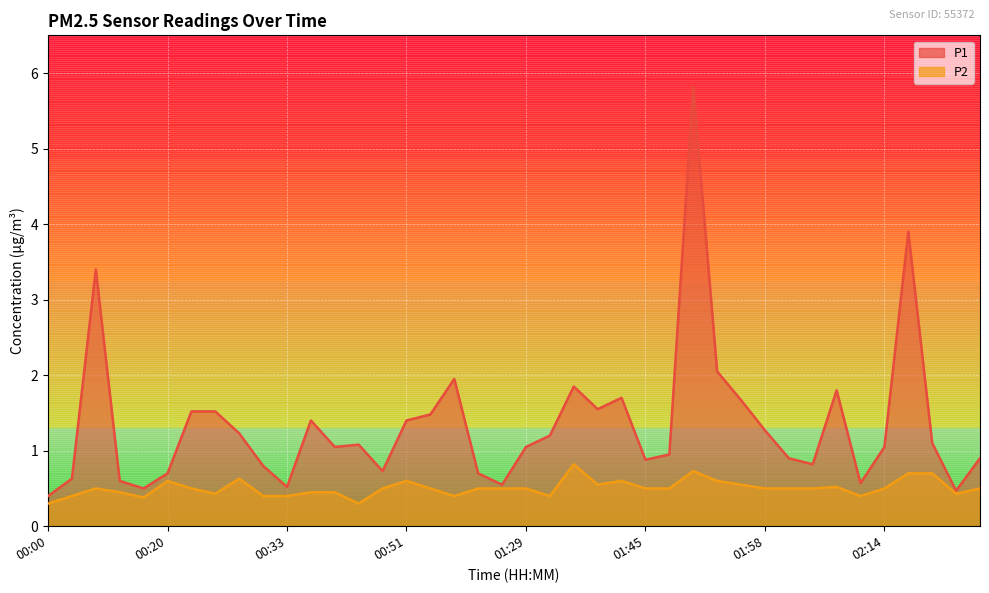

Which category has the lowest value in the P2 series?

00:00